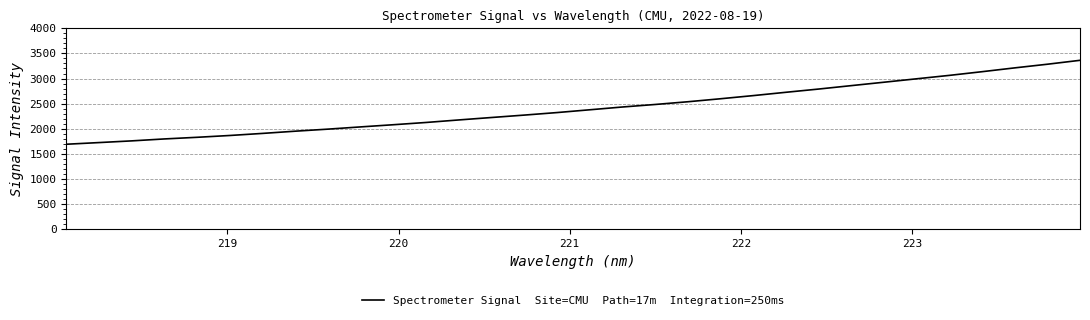

What is the difference between the maximum and minimum values?

1670.4